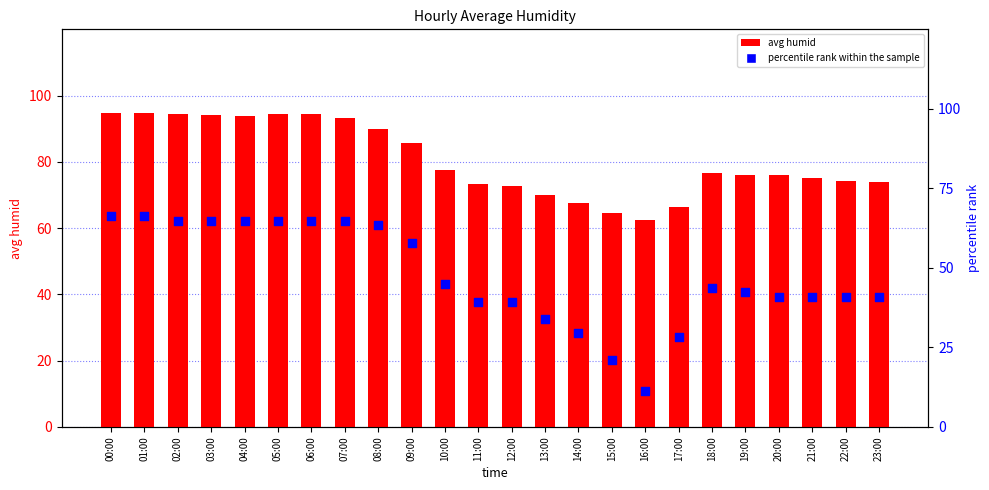

At which category is the sum across all series the highest?

01:00